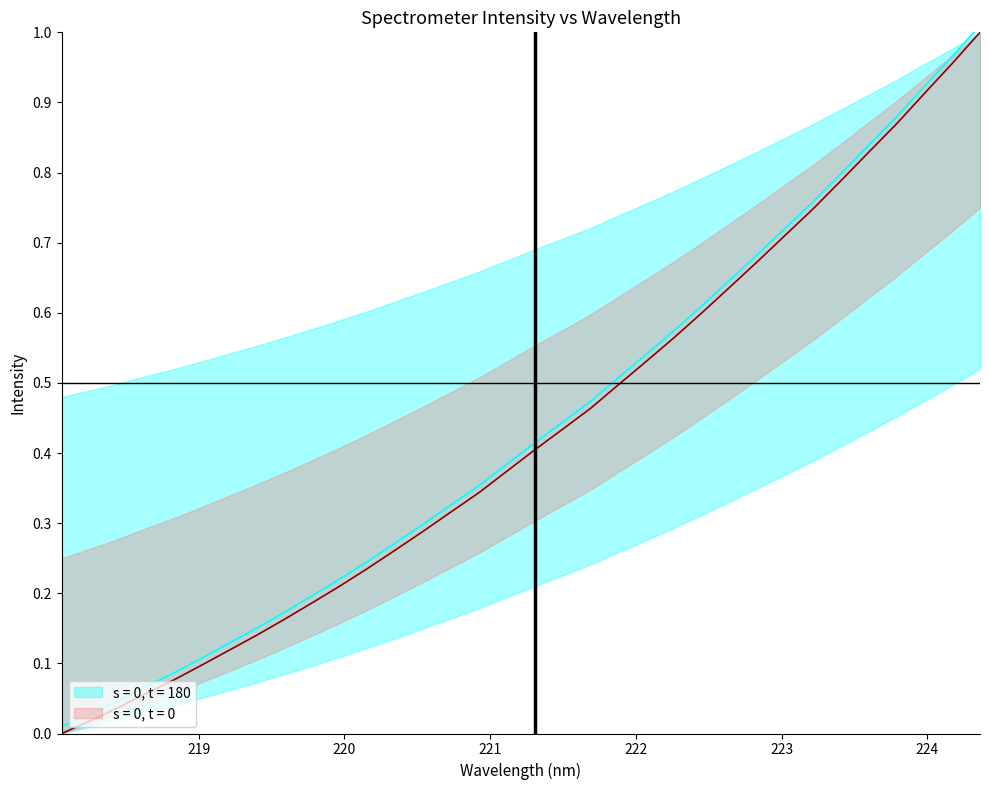

What is the sum of all y values?

14.9